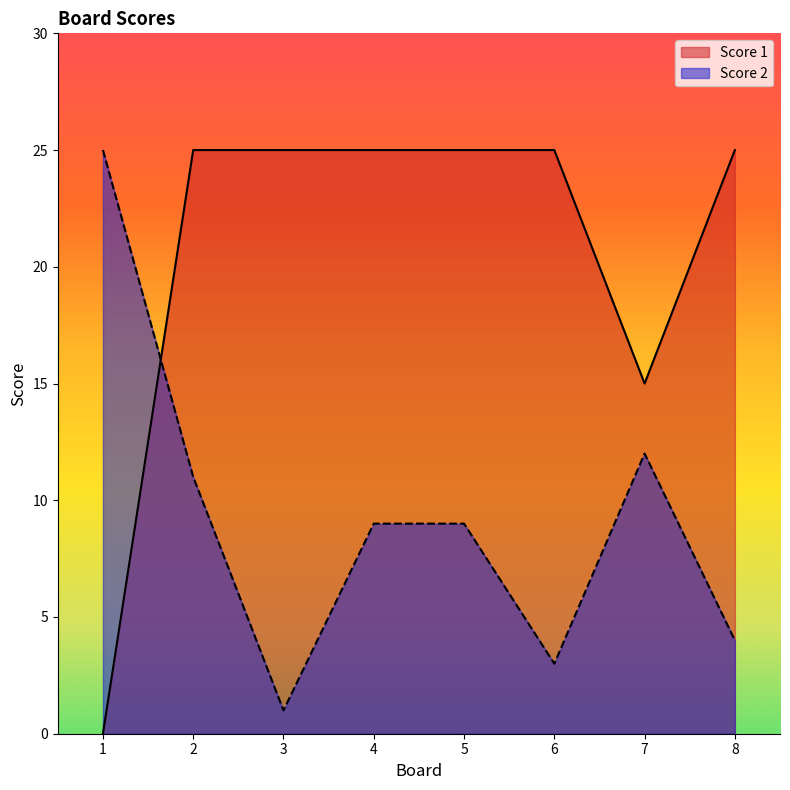

At which category is the sum across all series the highest?

2